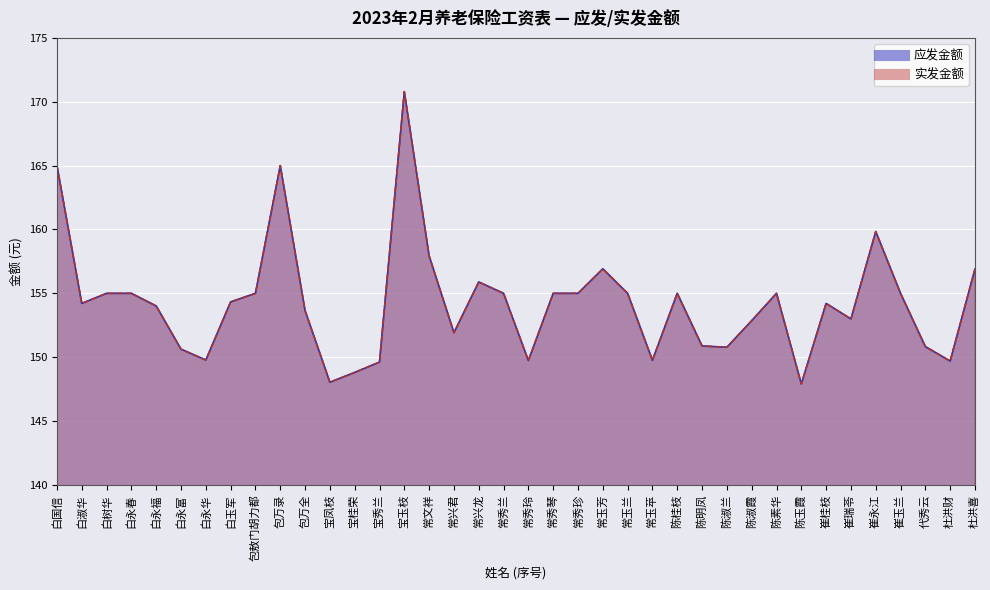

Is it true that 实发金额 equals 159.8 at 崔永江?

True